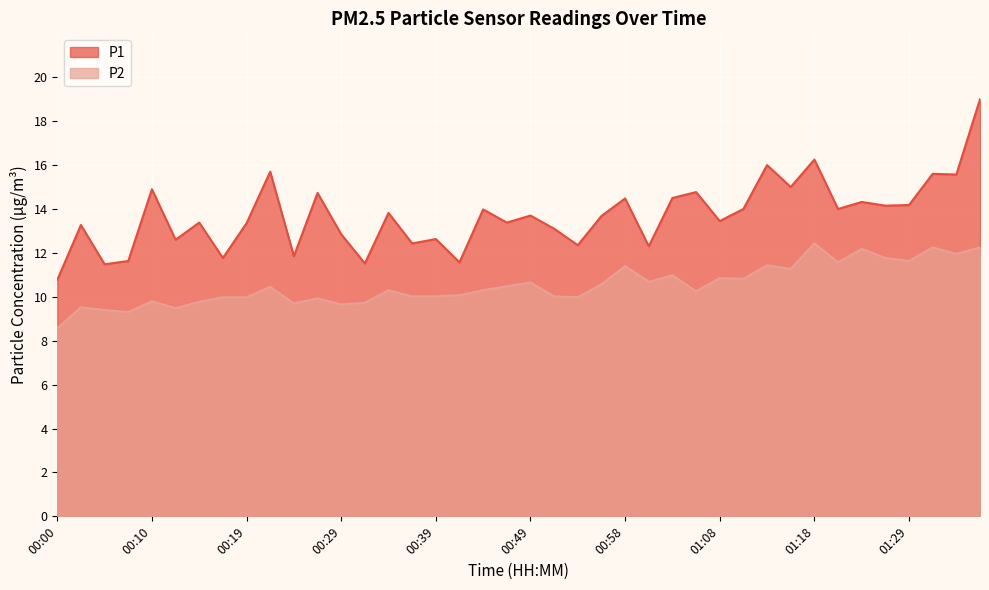

Reading right to left, extract all data points from this chart.

P1: 19.0	15.6	15.6	14.2	14.2	14.3	14.0	16.2	15.0	16.0	14.0	13.4	14.8	14.5	12.3	14.5	13.7	12.3	13.1	13.7	13.4	14.0	11.6	12.6	12.4	13.8	11.5	12.8	14.7	11.8	15.7	13.3	11.8	13.4	12.6	14.9	11.6	11.5	13.3	10.8
P2: 12.2	11.9	12.2	11.6	11.8	12.2	11.6	12.4	11.3	11.4	10.8	10.8	10.2	11.0	10.7	11.4	10.6	10.0	10.0	10.7	10.5	10.3	10.1	10.0	10.0	10.3	9.7	9.7	9.9	9.7	10.4	10.0	10.0	9.8	9.5	9.8	9.3	9.4	9.5	8.6